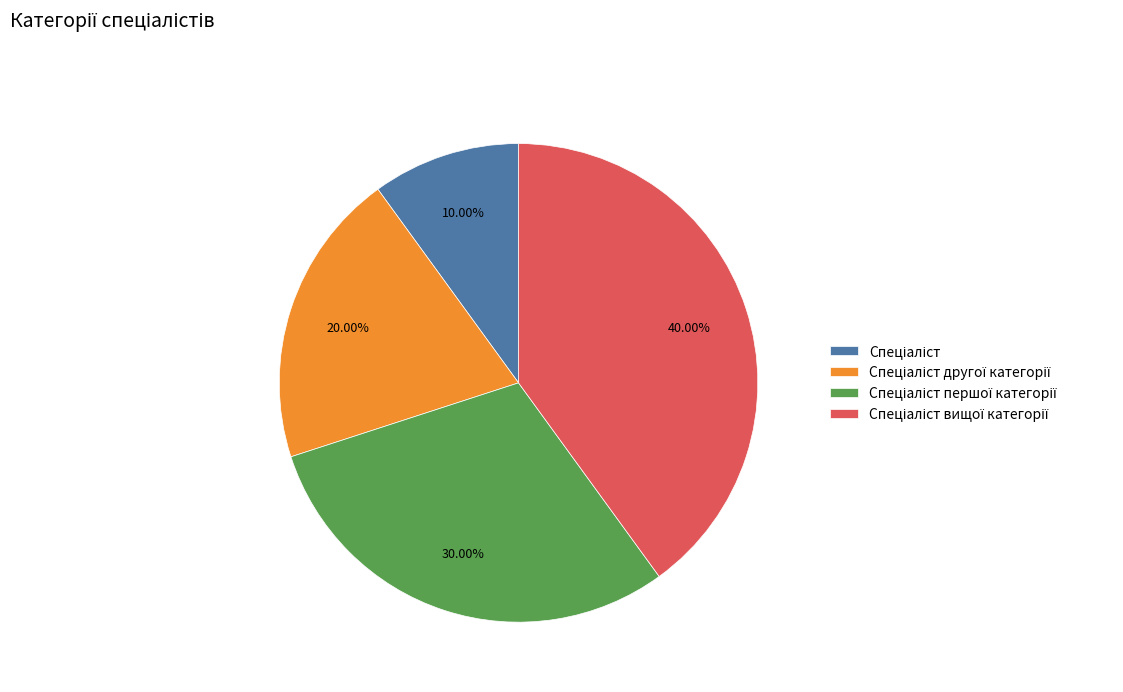

How many slices are in this pie chart?

4